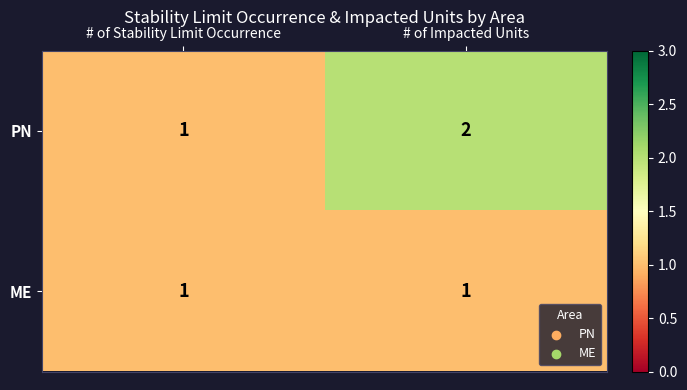

Reading right to left, extract all data points from this chart.

PN: 2	1
ME: 1	1